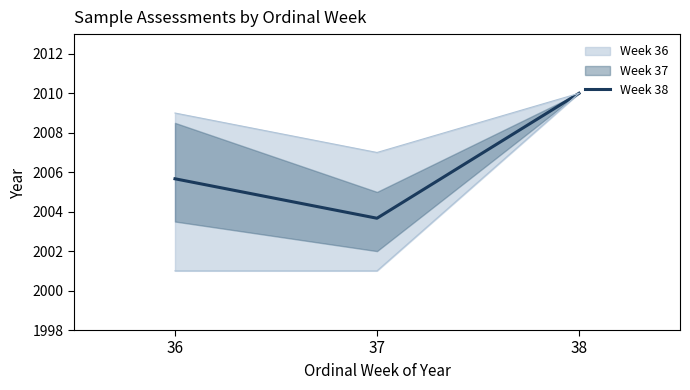

Which category has the highest value across all series?

38